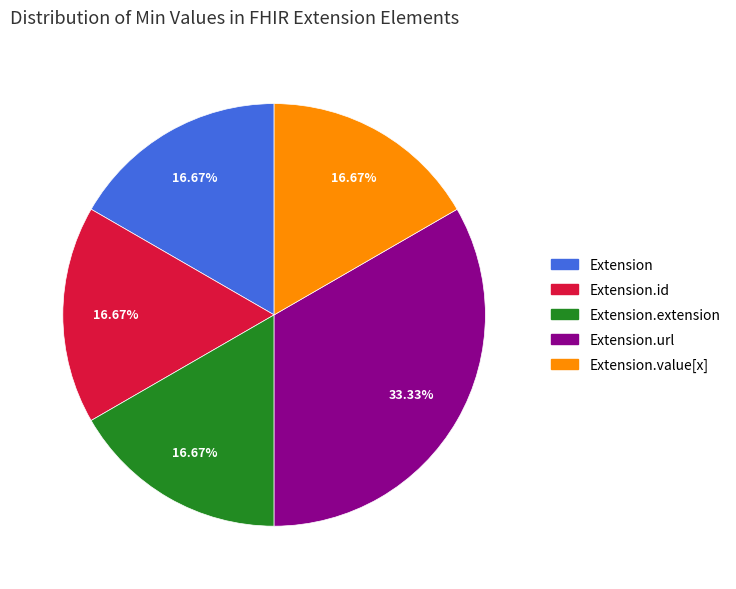

Is there any slice that represents more than half of the pie?

No